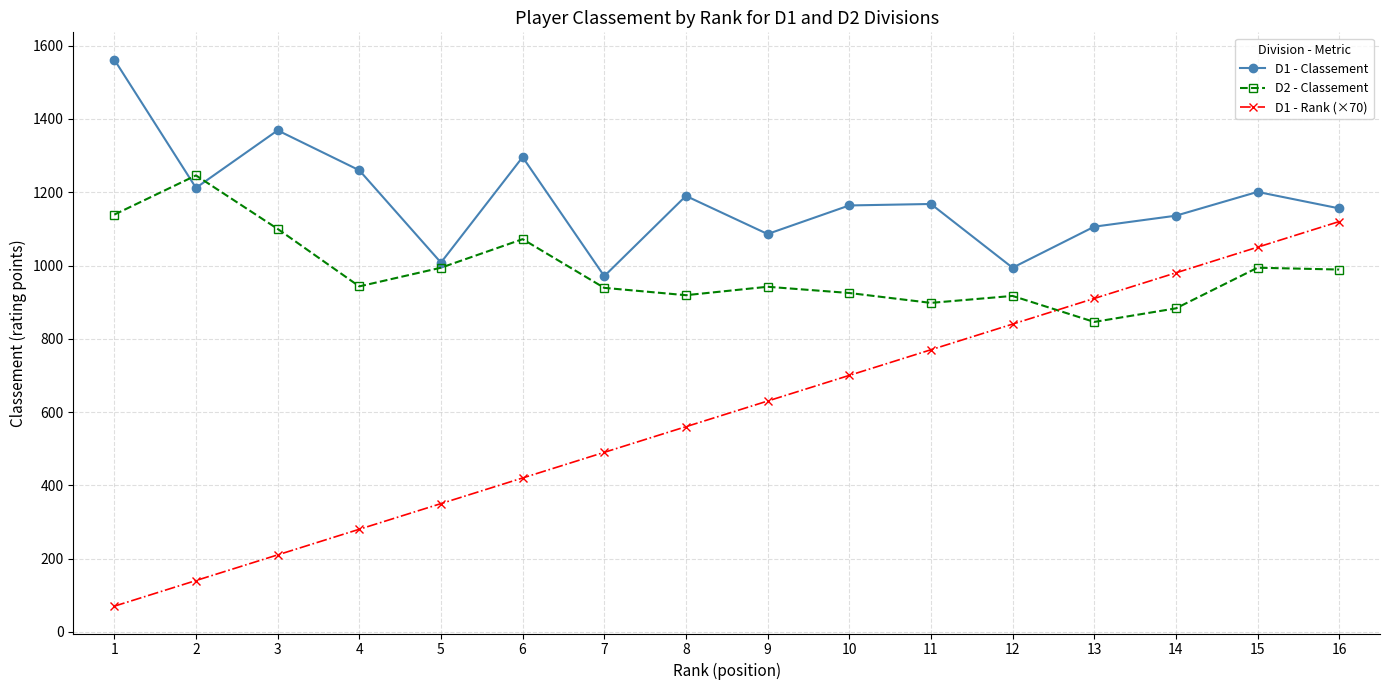

What is the sum of all D1 - Classement values?

18879